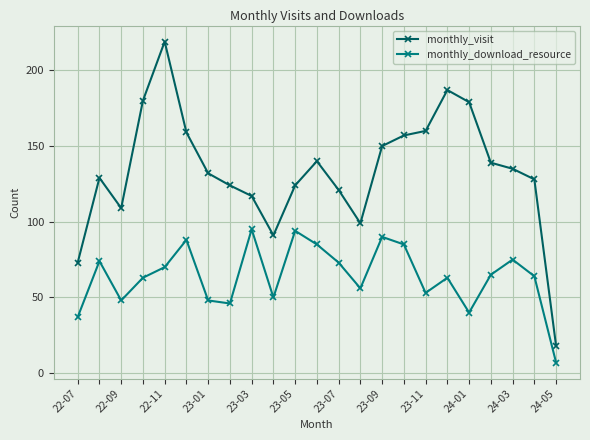

True or false: monthly_download_resource and monthly_visit intersect in this chart.

False